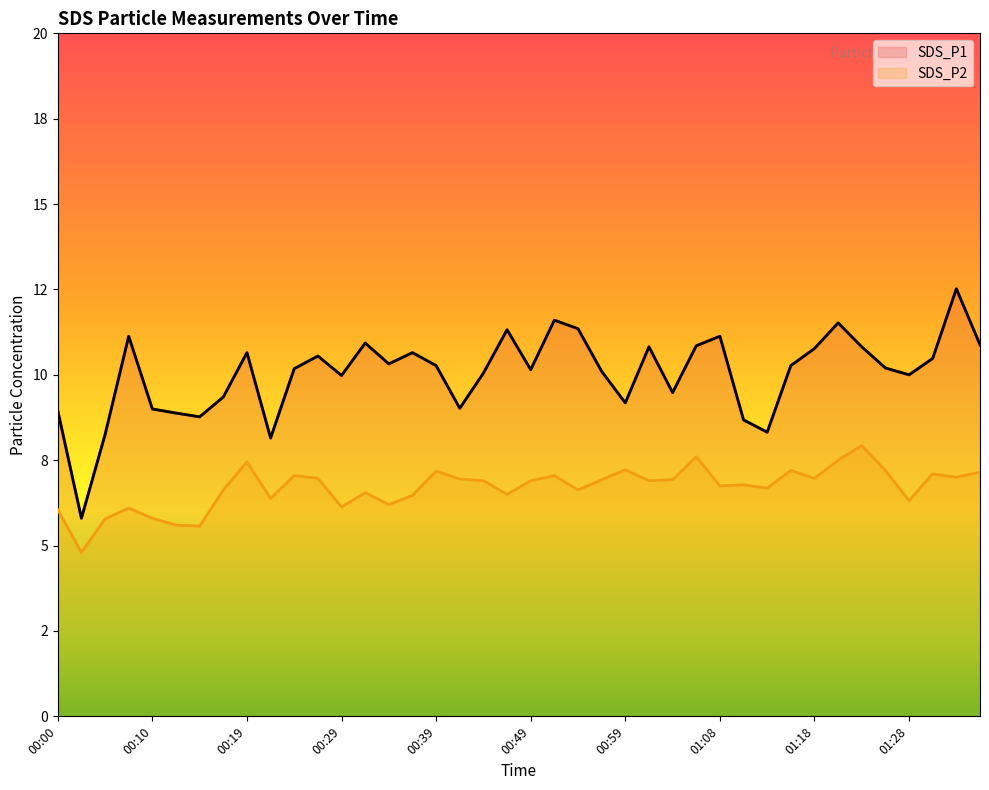

True or false: SDS_P1 and SDS_P2 intersect in this chart.

False